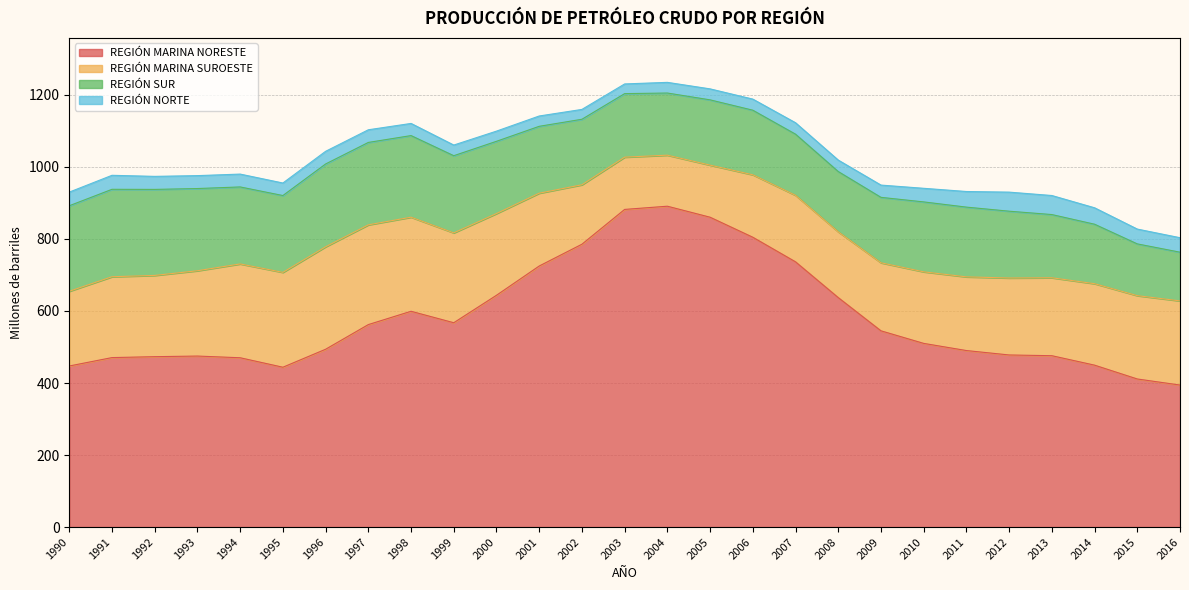

Which series has the widest spread of values?

REGIÓN MARINA NORESTE